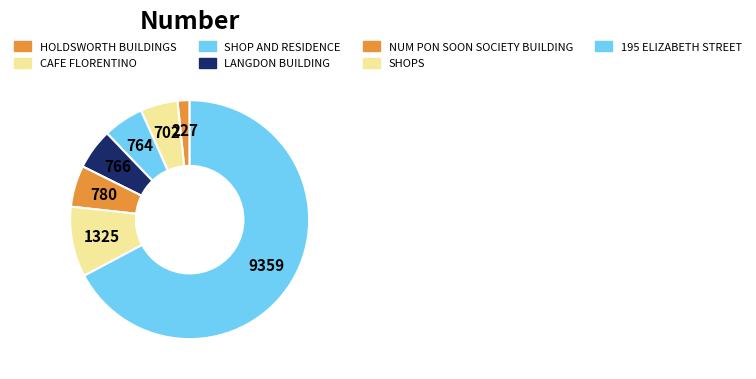

How many slices are in this pie chart?

7